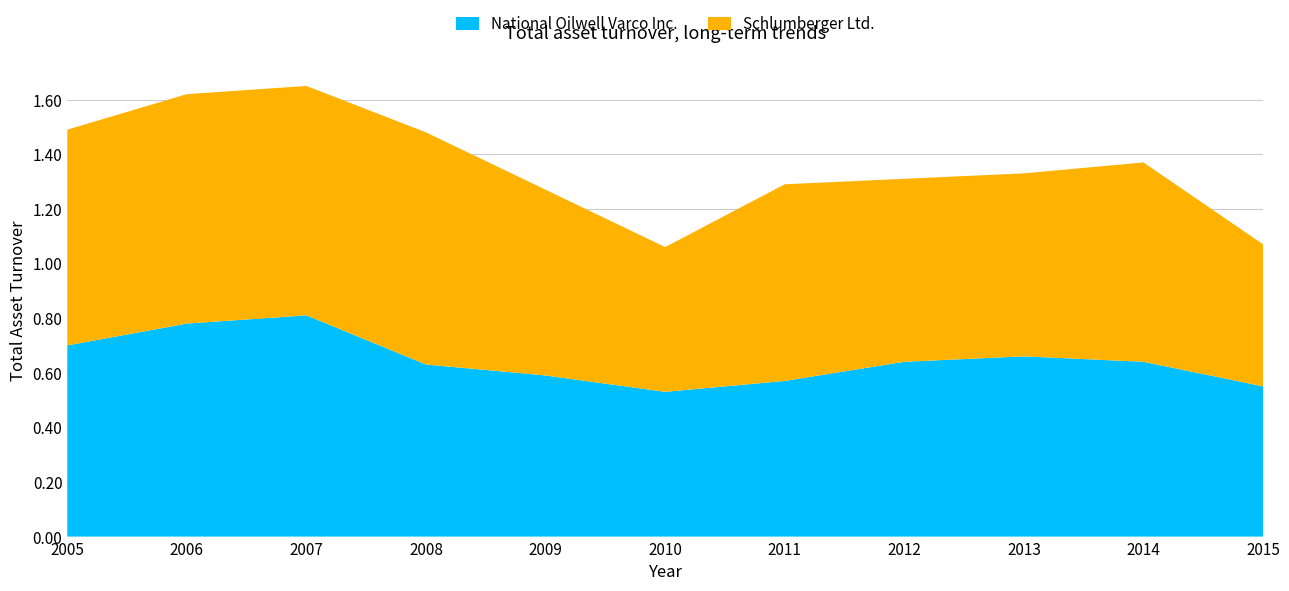

Reading left to right, what are all the values shown in this chart?

National Oilwell Varco Inc.: 2005=0.7	2006=0.8	2007=0.8	2008=0.6	2009=0.6	2010=0.5	2011=0.6	2012=0.6	2013=0.7	2014=0.6	2015=0.6
Schlumberger Ltd.: 2005=0.8	2006=0.8	2007=0.8	2008=0.8	2009=0.7	2010=0.5	2011=0.7	2012=0.7	2013=0.7	2014=0.7	2015=0.5